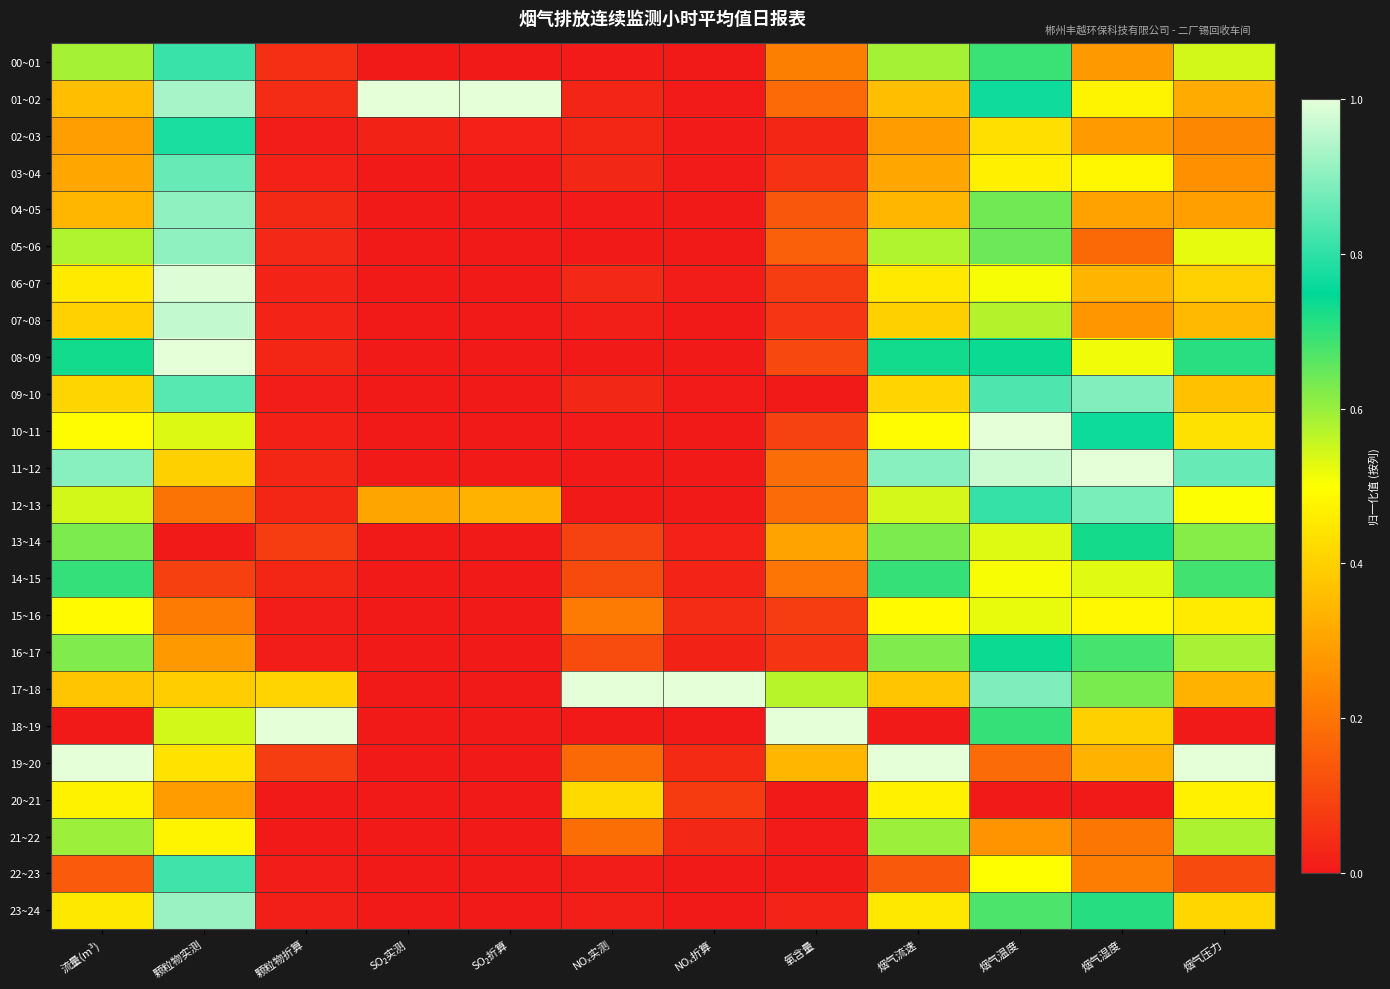

Reading left to right, what are all the values shown in this chart?

00~01: 流量(m³)=0.6	颗粒物实测=0.8	颗粒物折算=0.0	SO₂实测=0.0	SO₂折算=0.0	NOₓ实测=0.0	NOₓ折算=0.0	氧含量=0.2	烟气流速=0.6	烟气温度=0.7	烟气湿度=0.3	烟气压力=0.5
01~02: 流量(m³)=0.4	颗粒物实测=0.9	颗粒物折算=0.0	SO₂实测=1.0	SO₂折算=1.0	NOₓ实测=0.0	NOₓ折算=0.0	氧含量=0.2	烟气流速=0.4	烟气温度=0.8	烟气湿度=0.5	烟气压力=0.3
02~03: 流量(m³)=0.3	颗粒物实测=0.8	颗粒物折算=0.0	SO₂实测=0.0	SO₂折算=0.0	NOₓ实测=0.0	NOₓ折算=0.0	氧含量=0.0	烟气流速=0.3	烟气温度=0.4	烟气湿度=0.3	烟气压力=0.2
03~04: 流量(m³)=0.3	颗粒物实测=0.9	颗粒物折算=0.0	SO₂实测=0.0	SO₂折算=0.0	NOₓ实测=0.0	NOₓ折算=0.0	氧含量=0.1	烟气流速=0.3	烟气温度=0.5	烟气湿度=0.5	烟气压力=0.3
04~05: 流量(m³)=0.3	颗粒物实测=0.9	颗粒物折算=0.0	SO₂实测=0.0	SO₂折算=0.0	NOₓ实测=0.0	NOₓ折算=0.0	氧含量=0.1	烟气流速=0.3	烟气温度=0.6	烟气湿度=0.3	烟气压力=0.3
05~06: 流量(m³)=0.6	颗粒物实测=0.9	颗粒物折算=0.0	SO₂实测=0.0	SO₂折算=0.0	NOₓ实测=0.0	NOₓ折算=0.0	氧含量=0.2	烟气流速=0.6	烟气温度=0.6	烟气湿度=0.2	烟气压力=0.5
06~07: 流量(m³)=0.5	颗粒物实测=1.0	颗粒物折算=0.0	SO₂实测=0.0	SO₂折算=0.0	NOₓ实测=0.0	NOₓ折算=0.0	氧含量=0.1	烟气流速=0.5	烟气温度=0.5	烟气湿度=0.3	烟气压力=0.4
07~08: 流量(m³)=0.4	颗粒物实测=1.0	颗粒物折算=0.0	SO₂实测=0.0	SO₂折算=0.0	NOₓ实测=0.0	NOₓ折算=0.0	氧含量=0.1	烟气流速=0.4	烟气温度=0.6	烟气湿度=0.3	烟气压力=0.3
08~09: 流量(m³)=0.7	颗粒物实测=1.0	颗粒物折算=0.0	SO₂实测=0.0	SO₂折算=0.0	NOₓ实测=0.0	NOₓ折算=0.0	氧含量=0.1	烟气流速=0.7	烟气温度=0.7	烟气湿度=0.5	烟气压力=0.7
09~10: 流量(m³)=0.4	颗粒物实测=0.8	颗粒物折算=0.0	SO₂实测=0.0	SO₂折算=0.0	NOₓ实测=0.0	NOₓ折算=0.0	氧含量=0.0	烟气流速=0.4	烟气温度=0.8	烟气湿度=0.9	烟气压力=0.4
10~11: 流量(m³)=0.5	颗粒物实测=0.5	颗粒物折算=0.0	SO₂实测=0.0	SO₂折算=0.0	NOₓ实测=0.0	NOₓ折算=0.0	氧含量=0.1	烟气流速=0.5	烟气温度=1.0	烟气湿度=0.8	烟气压力=0.4
11~12: 流量(m³)=0.9	颗粒物实测=0.4	颗粒物折算=0.0	SO₂实测=0.0	SO₂折算=0.0	NOₓ实测=0.0	NOₓ折算=0.0	氧含量=0.2	烟气流速=0.9	烟气温度=1.0	烟气湿度=1.0	烟气压力=0.9
12~13: 流量(m³)=0.5	颗粒物实测=0.2	颗粒物折算=0.0	SO₂实测=0.3	SO₂折算=0.3	NOₓ实测=0.0	NOₓ折算=0.0	氧含量=0.2	烟气流速=0.5	烟气温度=0.8	烟气湿度=0.9	烟气压力=0.5
13~14: 流量(m³)=0.6	颗粒物实测=0.0	颗粒物折算=0.1	SO₂实测=0.0	SO₂折算=0.0	NOₓ实测=0.1	NOₓ折算=0.0	氧含量=0.3	烟气流速=0.6	烟气温度=0.5	烟气湿度=0.7	烟气压力=0.6
14~15: 流量(m³)=0.7	颗粒物实测=0.1	颗粒物折算=0.0	SO₂实测=0.0	SO₂折算=0.0	NOₓ实测=0.1	NOₓ折算=0.0	氧含量=0.2	烟气流速=0.7	烟气温度=0.5	烟气湿度=0.5	烟气压力=0.7
15~16: 流量(m³)=0.5	颗粒物实测=0.2	颗粒物折算=0.0	SO₂实测=0.0	SO₂折算=0.0	NOₓ实测=0.2	NOₓ折算=0.0	氧含量=0.1	烟气流速=0.5	烟气温度=0.5	烟气湿度=0.5	烟气压力=0.5
16~17: 流量(m³)=0.6	颗粒物实测=0.3	颗粒物折算=0.0	SO₂实测=0.0	SO₂折算=0.0	NOₓ实测=0.1	NOₓ折算=0.0	氧含量=0.1	烟气流速=0.6	烟气温度=0.7	烟气湿度=0.7	烟气压力=0.6
17~18: 流量(m³)=0.4	颗粒物实测=0.4	颗粒物折算=0.4	SO₂实测=0.0	SO₂折算=0.0	NOₓ实测=1.0	NOₓ折算=1.0	氧含量=0.6	烟气流速=0.4	烟气温度=0.9	烟气湿度=0.6	烟气压力=0.3
18~19: 流量(m³)=0.0	颗粒物实测=0.5	颗粒物折算=1.0	SO₂实测=0.0	SO₂折算=0.0	NOₓ实测=0.0	NOₓ折算=0.0	氧含量=1.0	烟气流速=0.0	烟气温度=0.7	烟气湿度=0.4	烟气压力=0.0
19~20: 流量(m³)=1.0	颗粒物实测=0.4	颗粒物折算=0.1	SO₂实测=0.0	SO₂折算=0.0	NOₓ实测=0.2	NOₓ折算=0.0	氧含量=0.3	烟气流速=1.0	烟气温度=0.2	烟气湿度=0.3	烟气压力=1.0
20~21: 流量(m³)=0.5	颗粒物实测=0.3	颗粒物折算=0.0	SO₂实测=0.0	SO₂折算=0.0	NOₓ实测=0.4	NOₓ折算=0.1	氧含量=0.0	烟气流速=0.5	烟气温度=0.0	烟气湿度=0.0	烟气压力=0.5
21~22: 流量(m³)=0.6	颗粒物实测=0.5	颗粒物折算=0.0	SO₂实测=0.0	SO₂折算=0.0	NOₓ实测=0.2	NOₓ折算=0.0	氧含量=0.0	烟气流速=0.6	烟气温度=0.3	烟气湿度=0.2	烟气压力=0.6
22~23: 流量(m³)=0.1	颗粒物实测=0.8	颗粒物折算=0.0	SO₂实测=0.0	SO₂折算=0.0	NOₓ实测=0.0	NOₓ折算=0.0	氧含量=0.0	烟气流速=0.1	烟气温度=0.5	烟气湿度=0.2	烟气压力=0.1
23~24: 流量(m³)=0.5	颗粒物实测=0.9	颗粒物折算=0.0	SO₂实测=0.0	SO₂折算=0.0	NOₓ实测=0.0	NOₓ折算=0.0	氧含量=0.0	烟气流速=0.5	烟气温度=0.7	烟气湿度=0.7	烟气压力=0.4